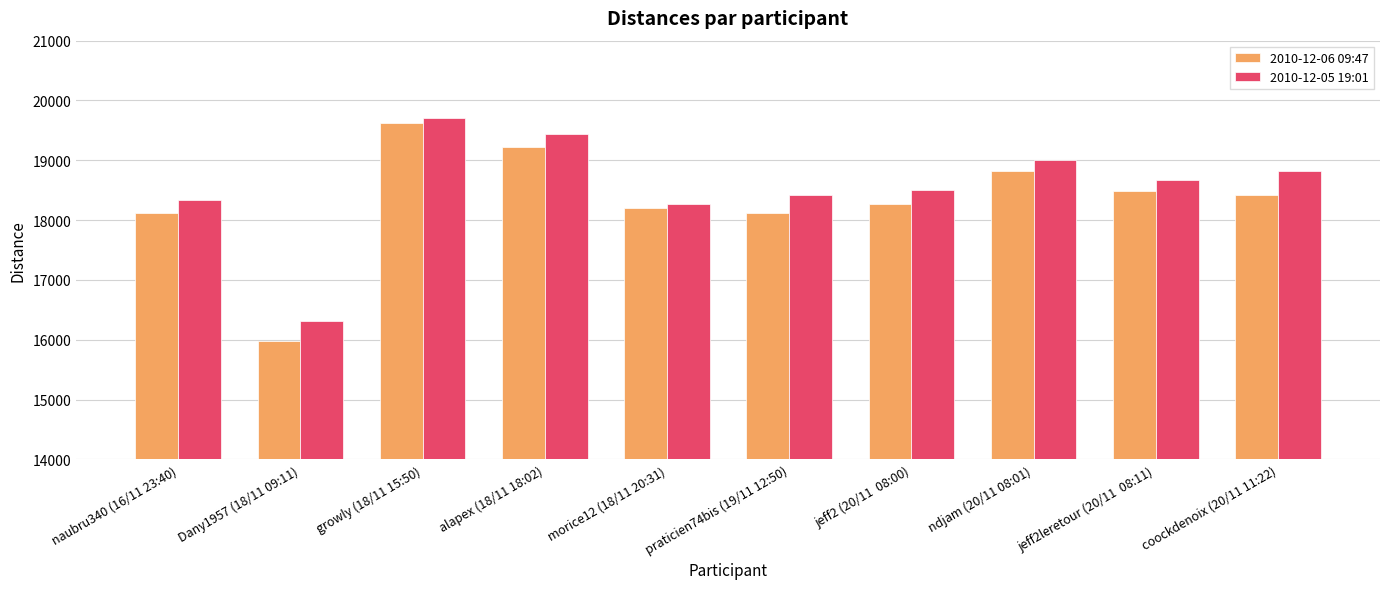

Which series changed the most between Dany1957 (18/11 09:11) and jeff2 (20/11  08:00)?

2010-12-06 09:47